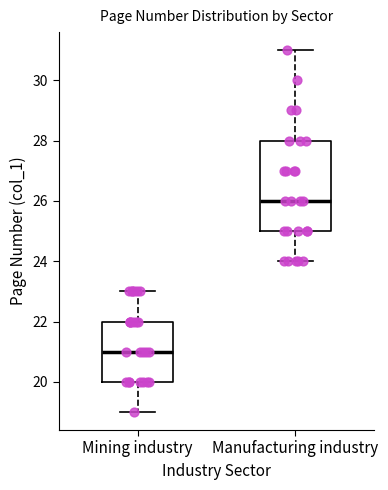

Which box has the highest median line?

Manufacturing industry